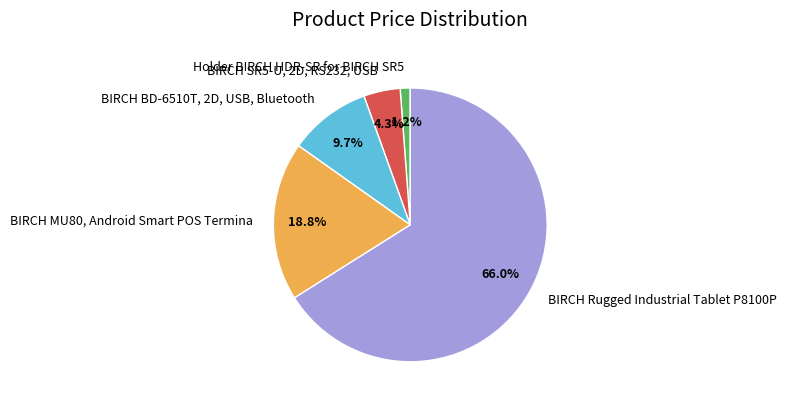

To the nearest percent, what percentage of the pie is BIRCH BD-6510T, 2D, USB, Bluetooth?

10%